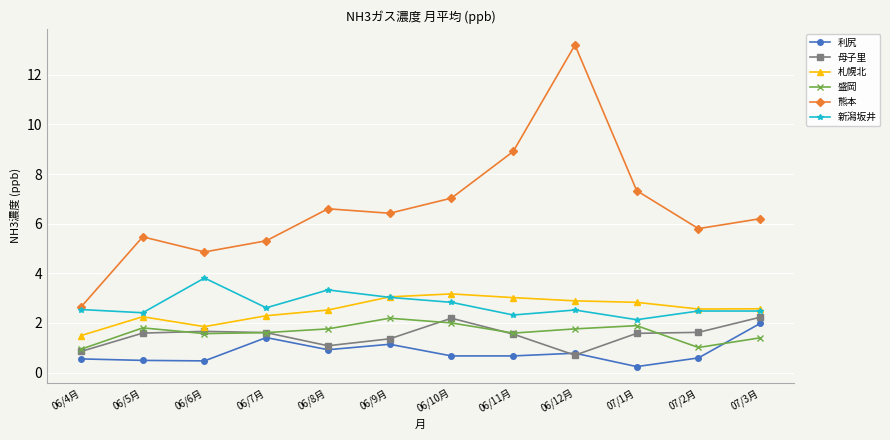

Which series has the largest total across all categories?

熊本